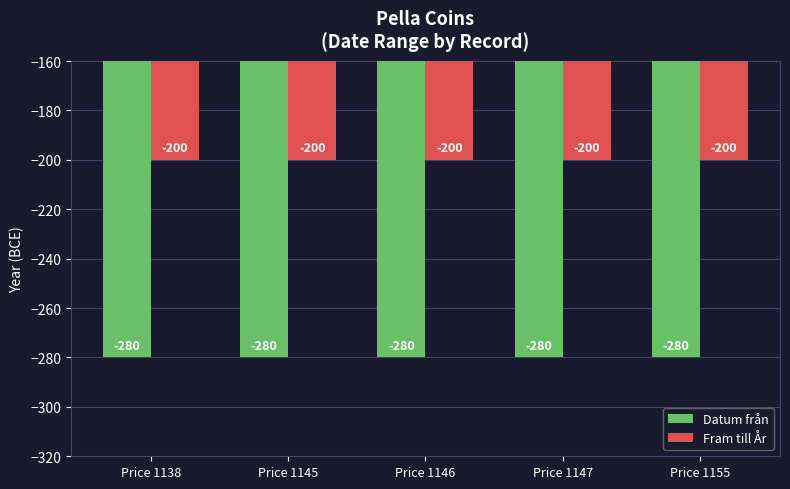

What is the spread (max minus min) of values at Price 1146?

80